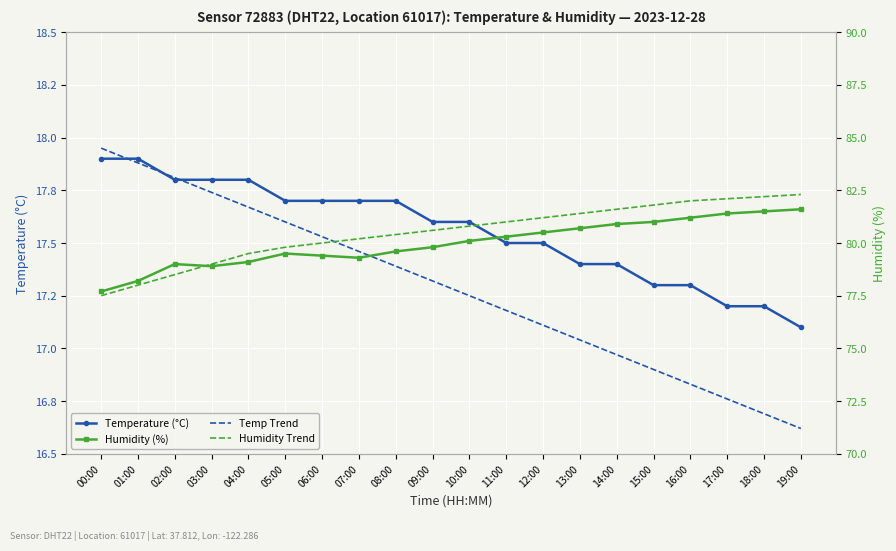

Which has a higher value, 09:00 or 03:00?

03:00